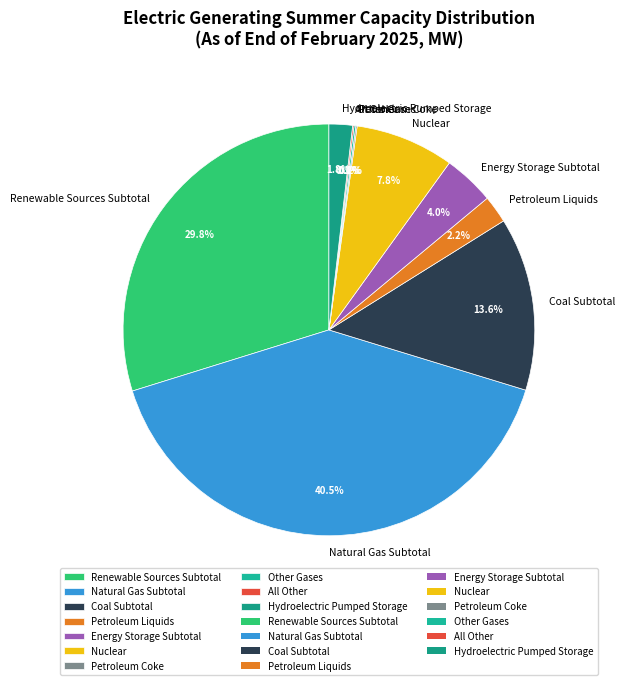

To the nearest percent, what is the difference between the largest and smallest slice percentages?

40%